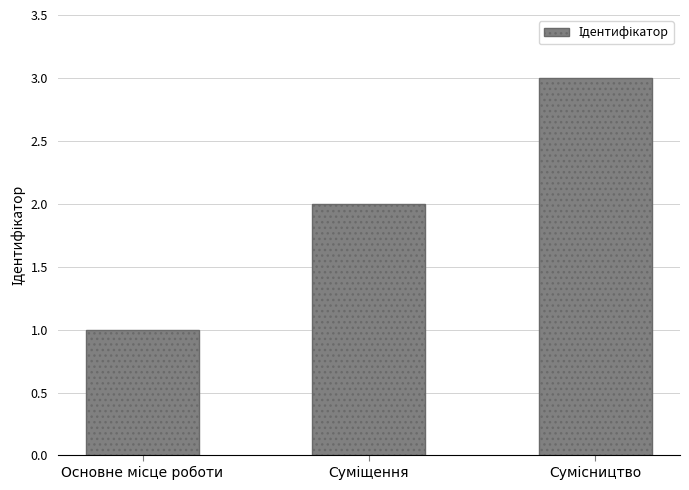

What is the sum of all values?

6